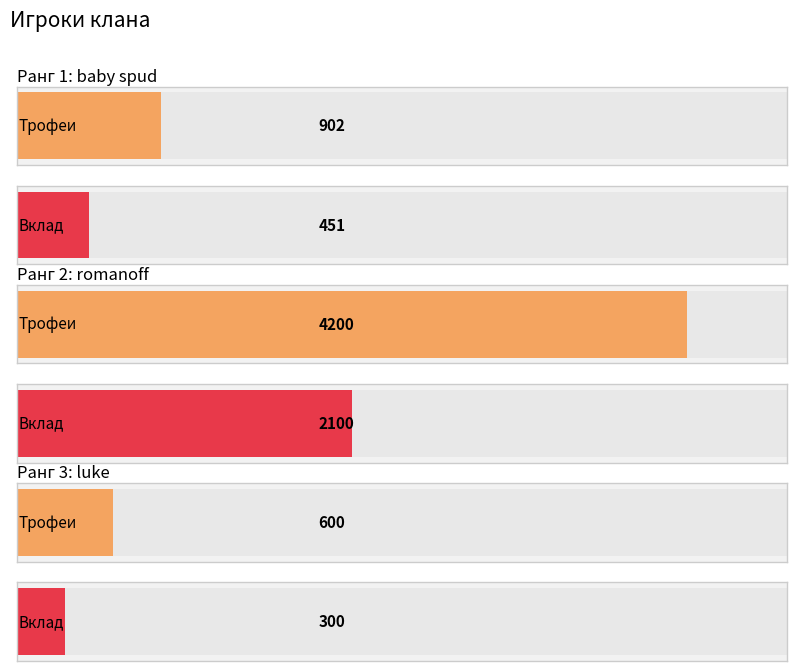

The value of Трофеи at 1 is 1420. True or false?

False